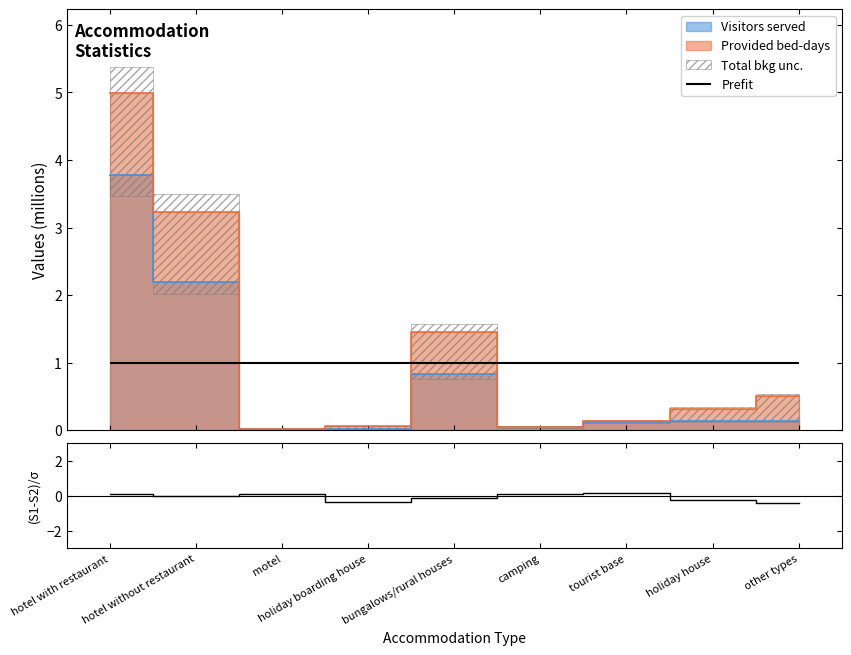

How many values are below zero?

4